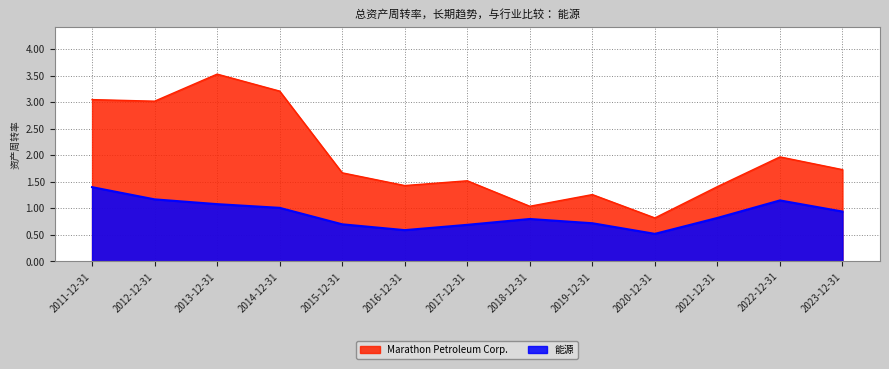

Reading left to right, what are all the values shown in this chart?

Marathon Petroleum Corp.: 2011-12-31=3.0	2012-12-31=3.0	2013-12-31=3.5	2014-12-31=3.2	2015-12-31=1.7	2016-12-31=1.4	2017-12-31=1.5	2018-12-31=1.0	2019-12-31=1.3	2020-12-31=0.8	2021-12-31=1.4	2022-12-31=2.0	2023-12-31=1.7
能源: 2011-12-31=1.4	2012-12-31=1.2	2013-12-31=1.1	2014-12-31=1.0	2015-12-31=0.7	2016-12-31=0.6	2017-12-31=0.7	2018-12-31=0.8	2019-12-31=0.7	2020-12-31=0.5	2021-12-31=0.8	2022-12-31=1.1	2023-12-31=0.9